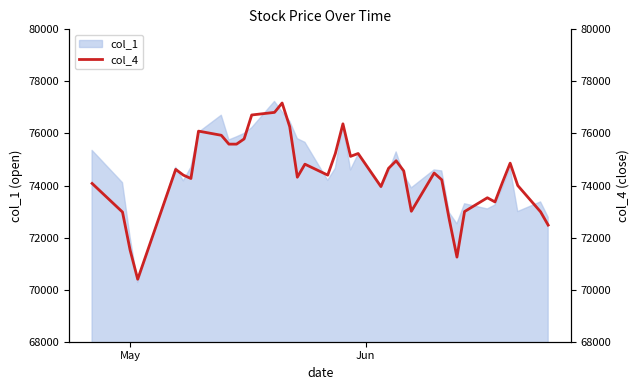

Does the chart display data point markers on the line(s)?

No